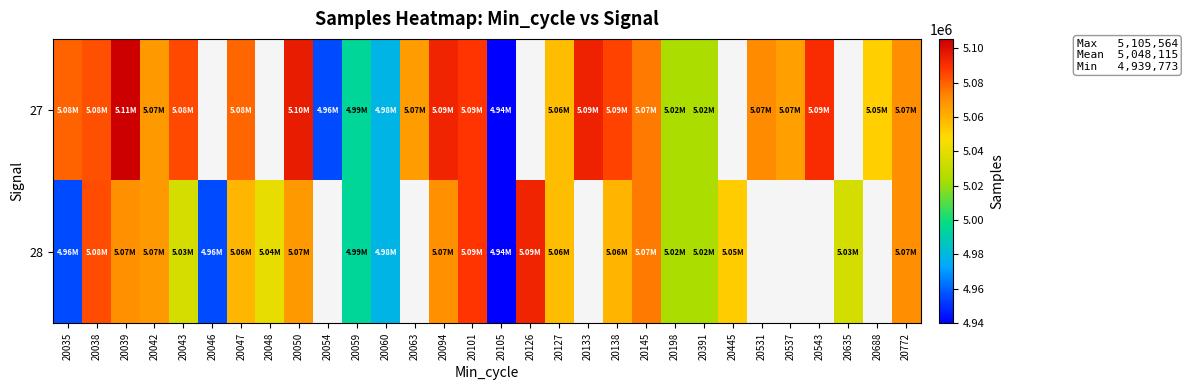

Where does the 28 series first go above 5067274?

20038